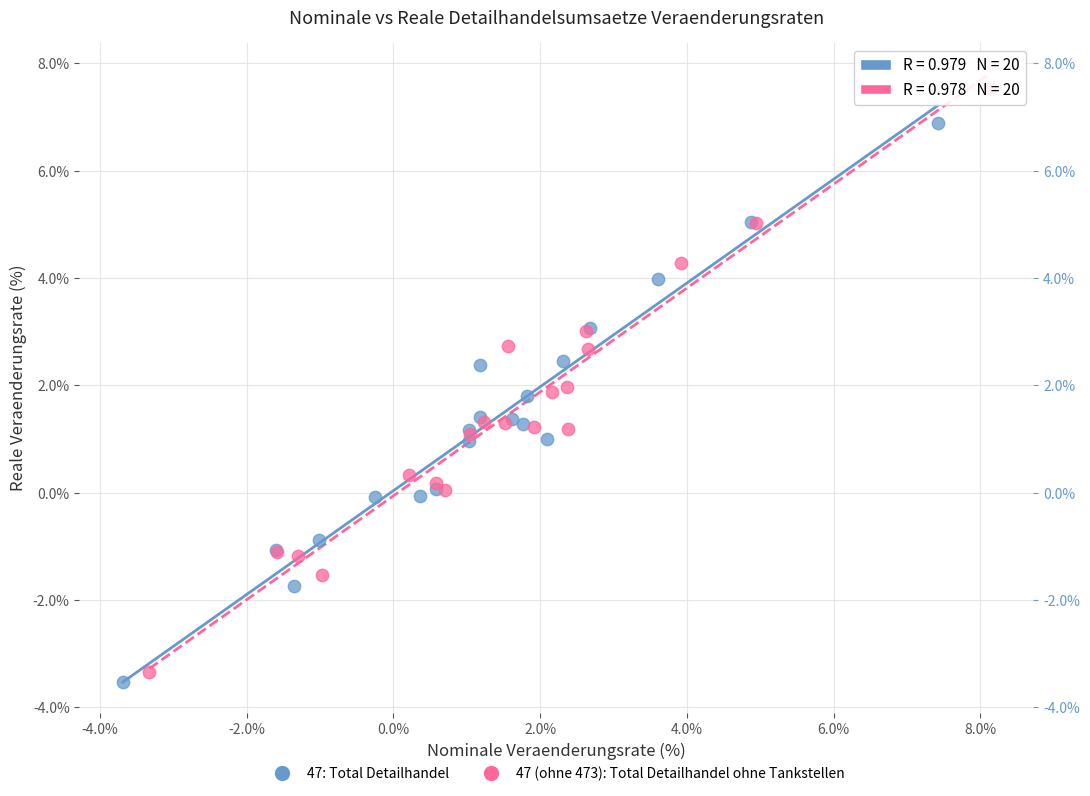

Which series contains the highest Y value?

47 (ohne 473): Total Detailhandel ohne Tankstellen